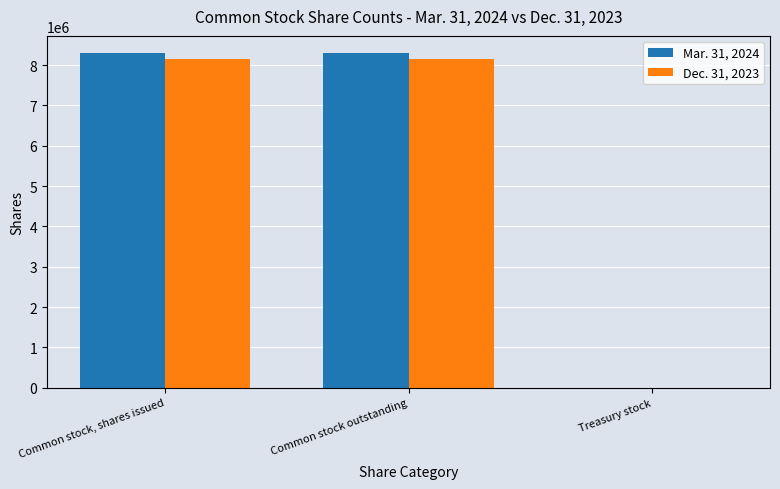

The value of Mar. 31, 2024 at Common stock, shares issued is 12918767. True or false?

False